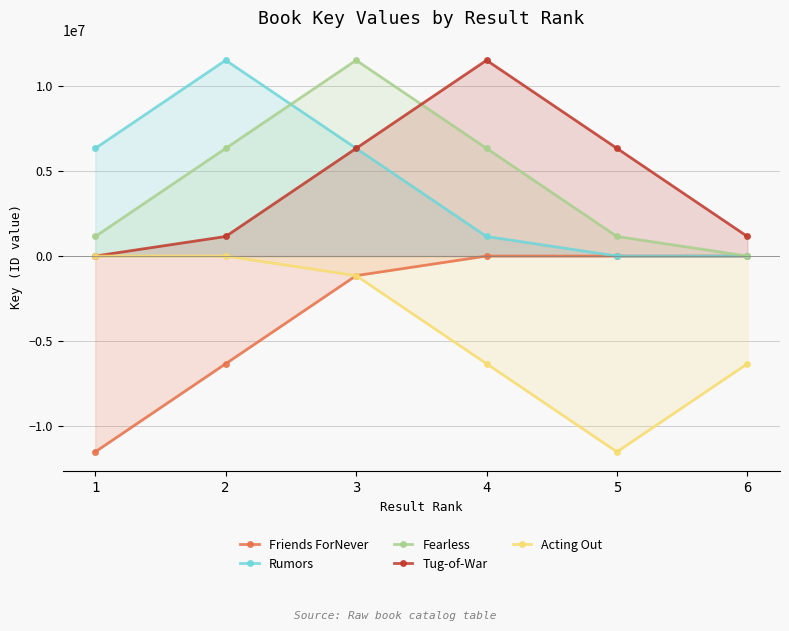

Which category has the highest value across all series?

2